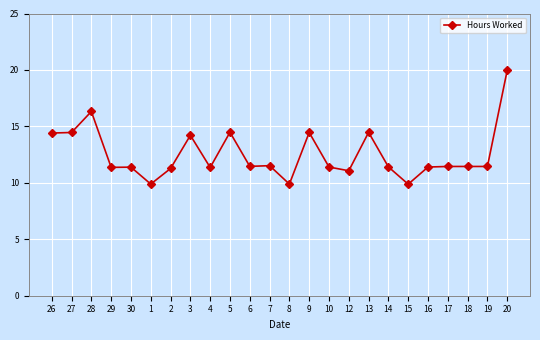

What is the maximum value shown in the chart?

20.0